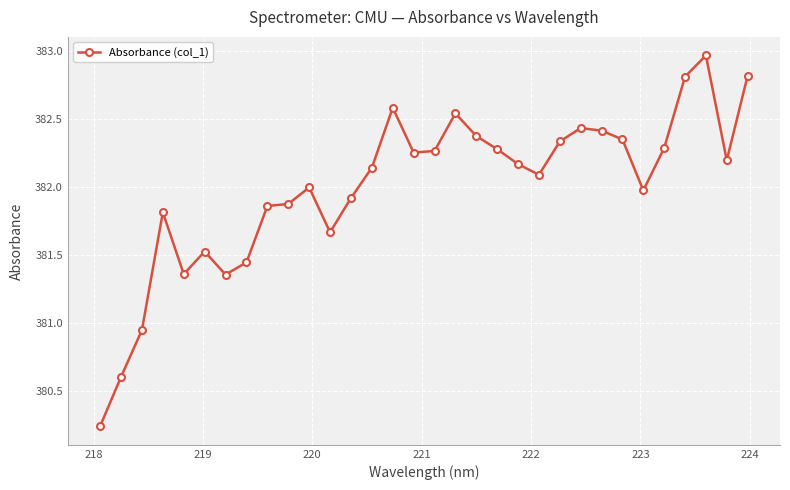

What is the average value?

382.0